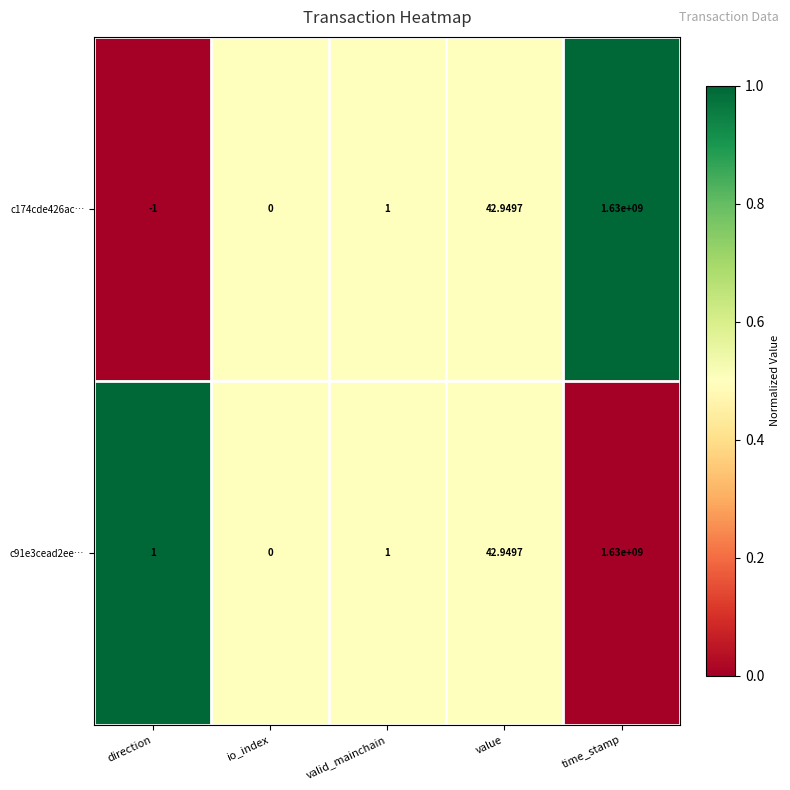

Where is c174cde426ac… nearest to the value 814999999?

value